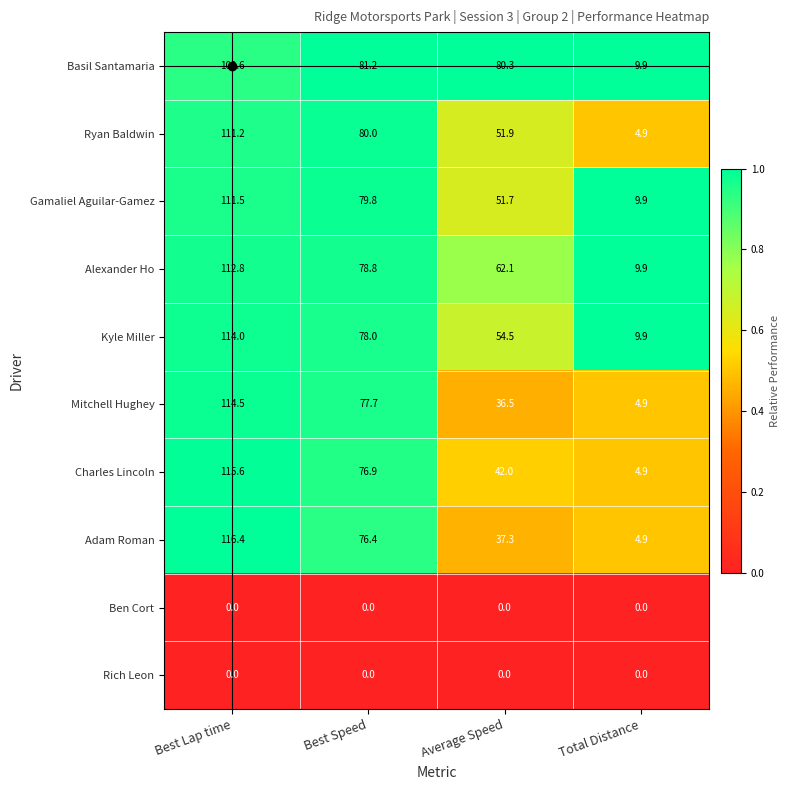

Where is Charles Lincoln nearest to the value 60?

Best Speed